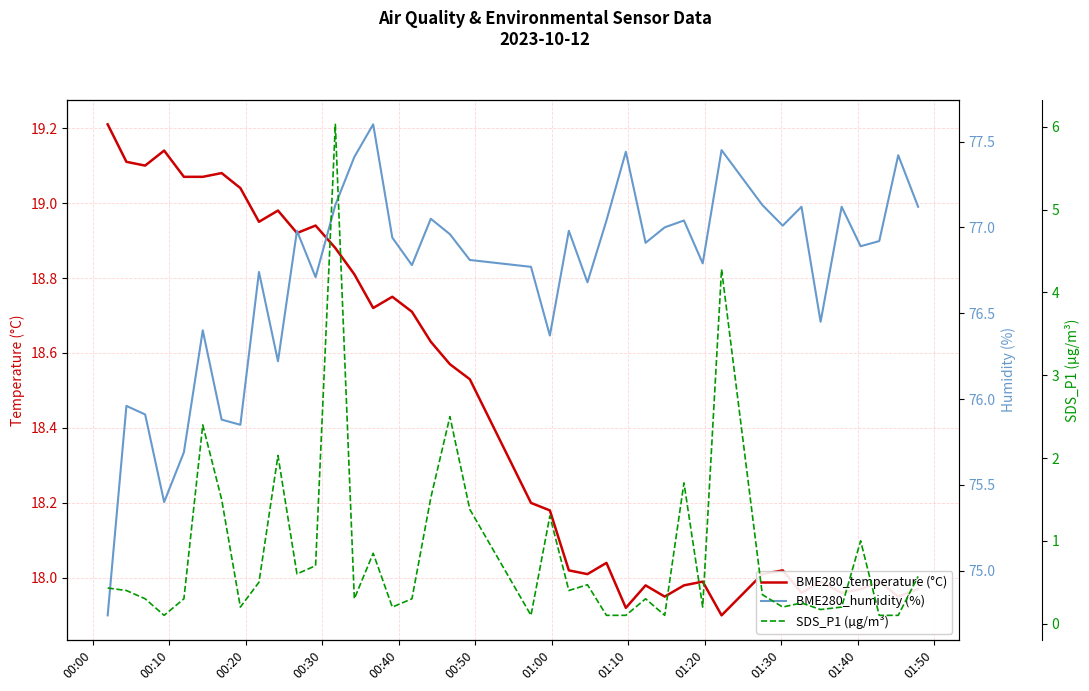

What are all the series names shown in the legend?

BME280_temperature (°C), BME280_humidity (%), SDS_P1 (µg/m³)